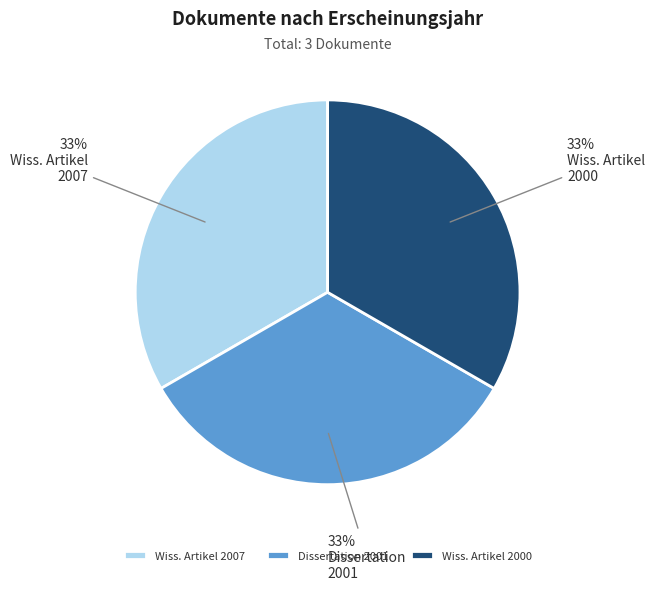

Count the number of slices in the pie.

3